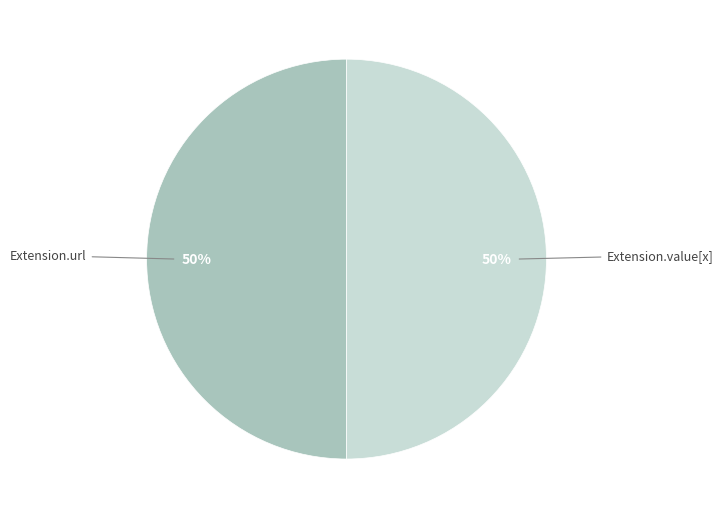

How many slices are in this pie chart?

5